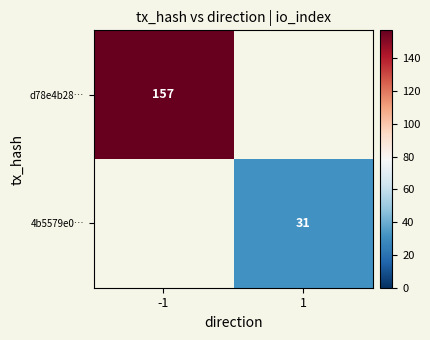

The value of d78e4b28… at -1 is 157. True or false?

True